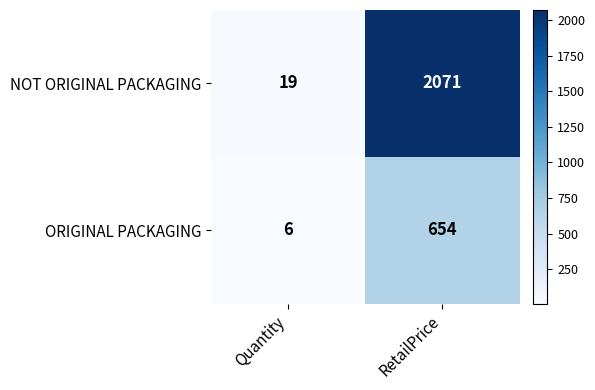

What is the minimum value shown in the chart?

6